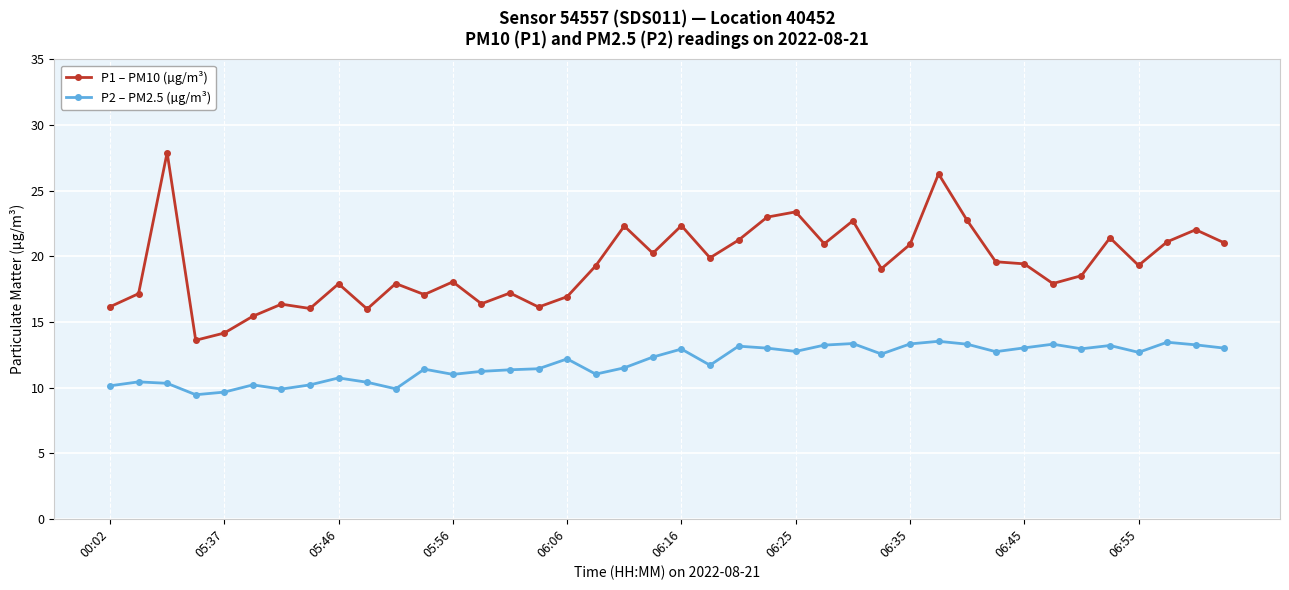

What is the maximum value for P2 – PM2.5 (µg/m³)?

13.5